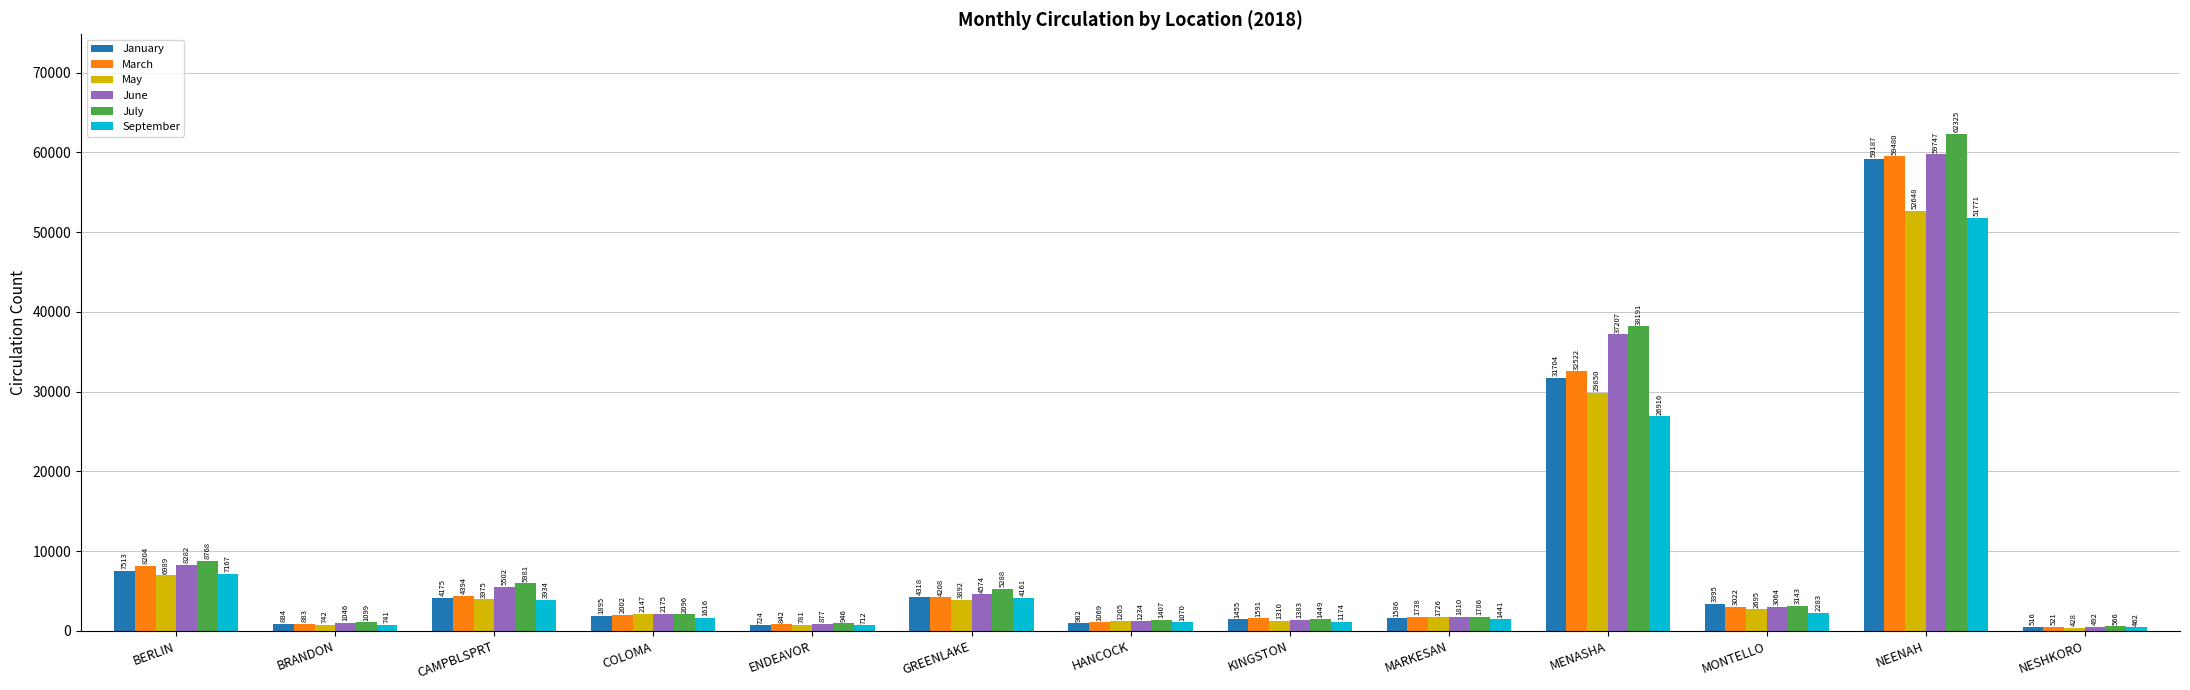

What is the average value of the July series?

10234